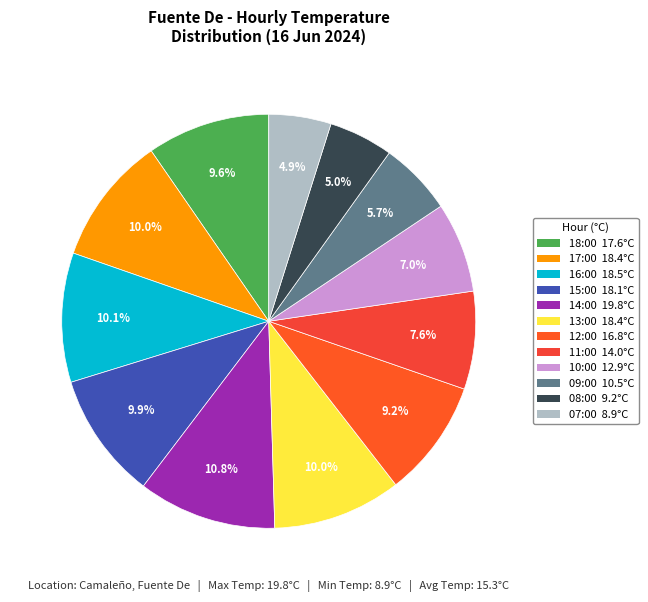

Does 15:00 represent more than half of the total?

No